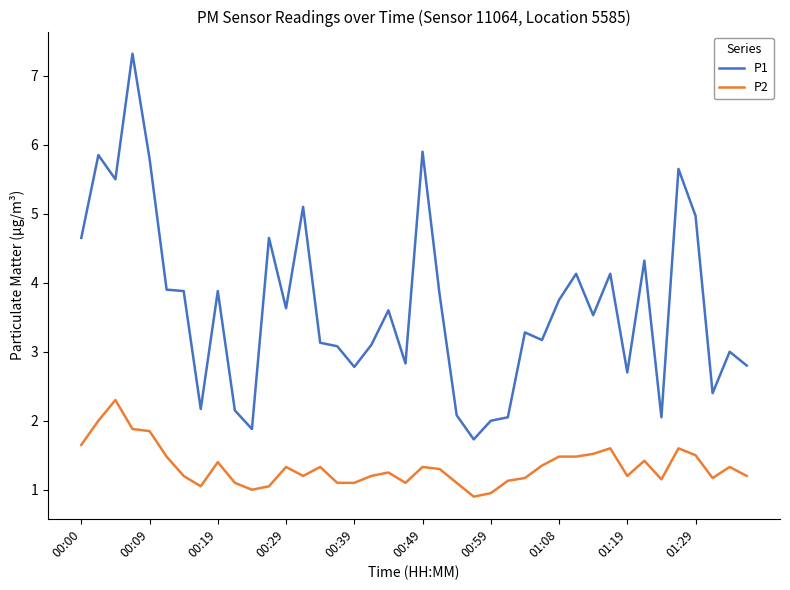

List the series in order of their overall mean, lowest first.

P2, P1